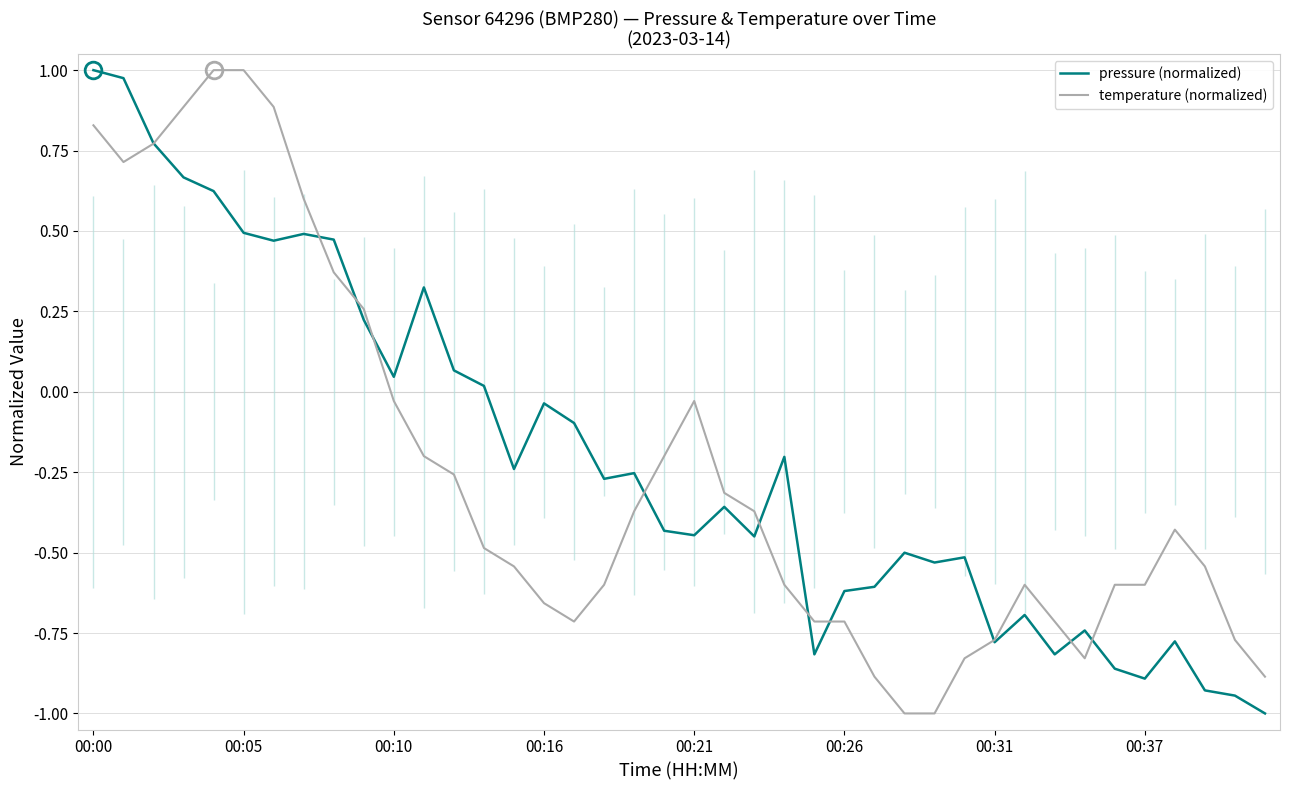

Which series has the largest range (max minus min)?

pressure (normalized)